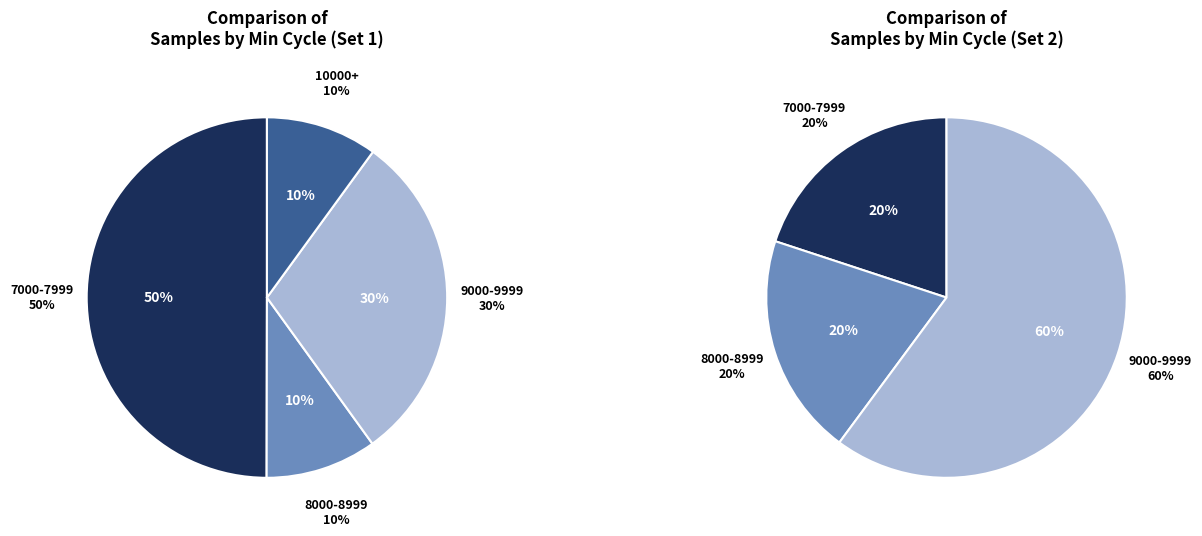

Between 28 and 28, which is larger?

28